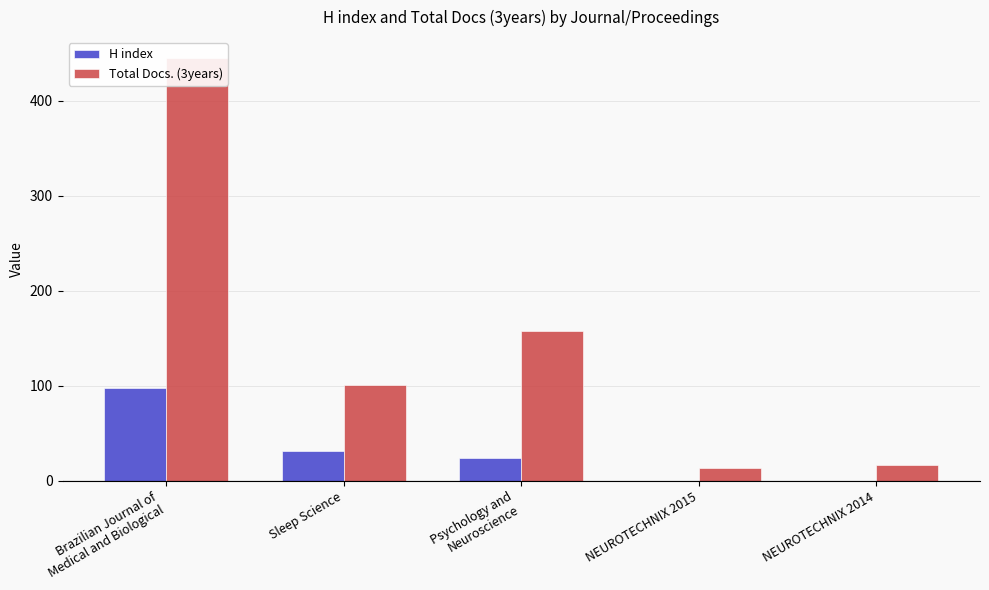

At how many categories does at least one series exceed 191?

1